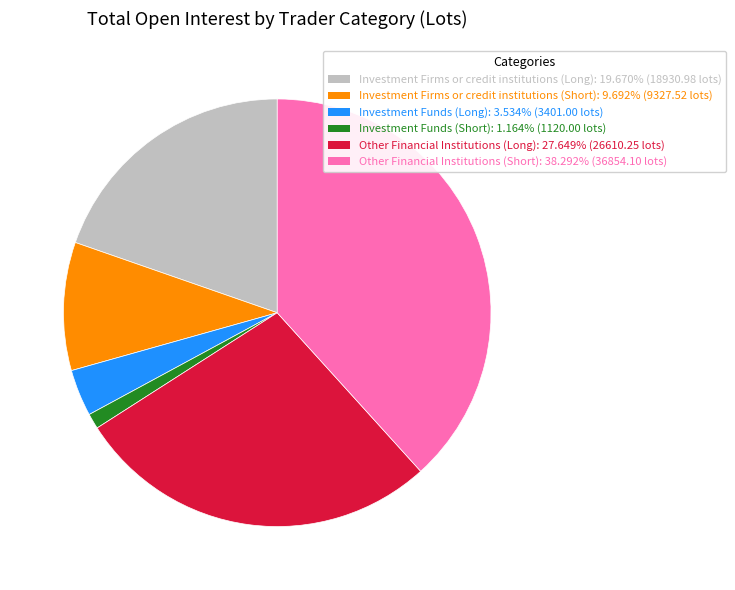

Between Investment Funds (Short) and Investment Firms or credit institutions (Long), which is larger?

Investment Firms or credit institutions (Long)